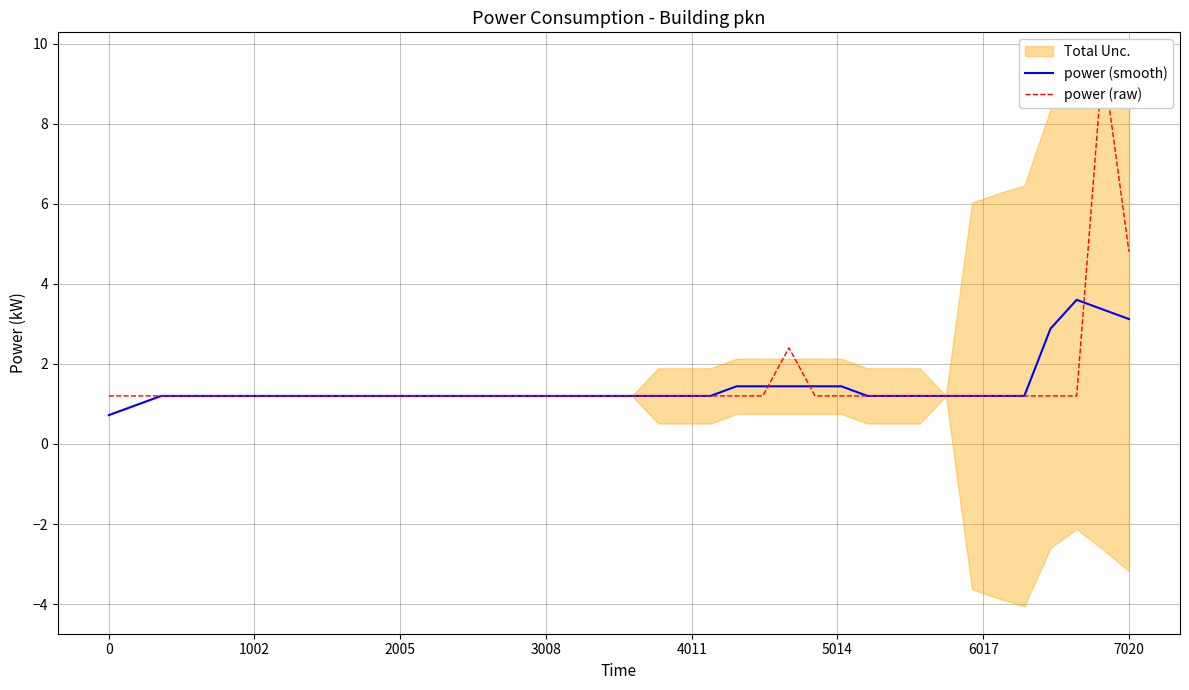

What is the highest value of the power (smooth) series?

3.6